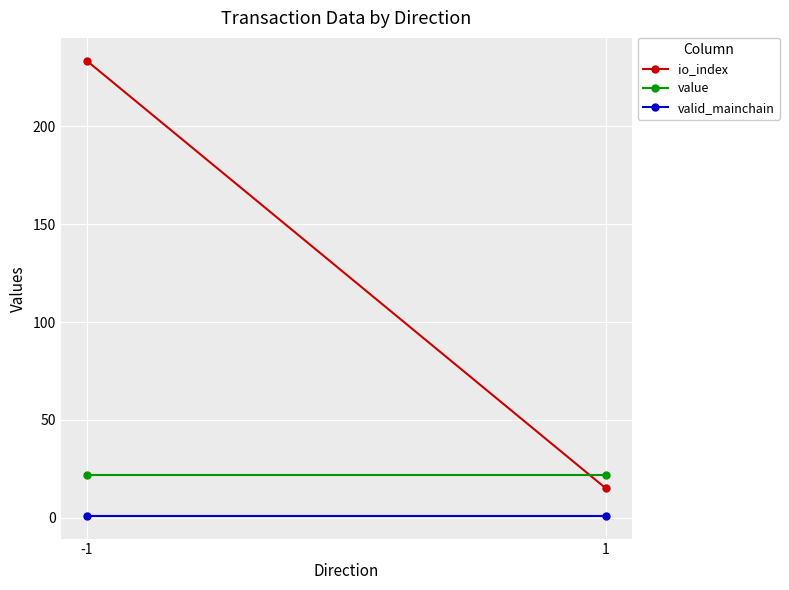

Reading left to right, transcribe all the data shown in this chart.

io_index: 233.5	15.0
value: 21.8	21.8
valid_mainchain: 1.0	1.0